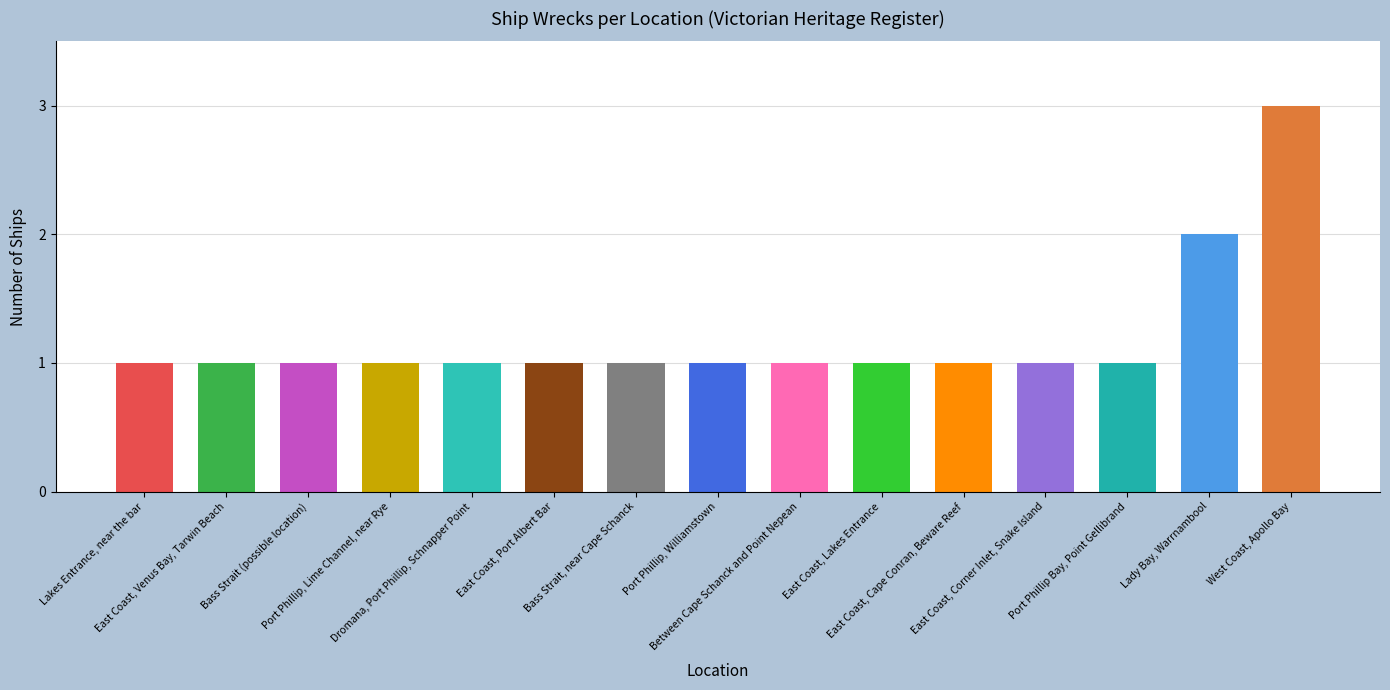

What is the label of the 11th bar from the left?

East Coast, Cape Conran, Beware Reef